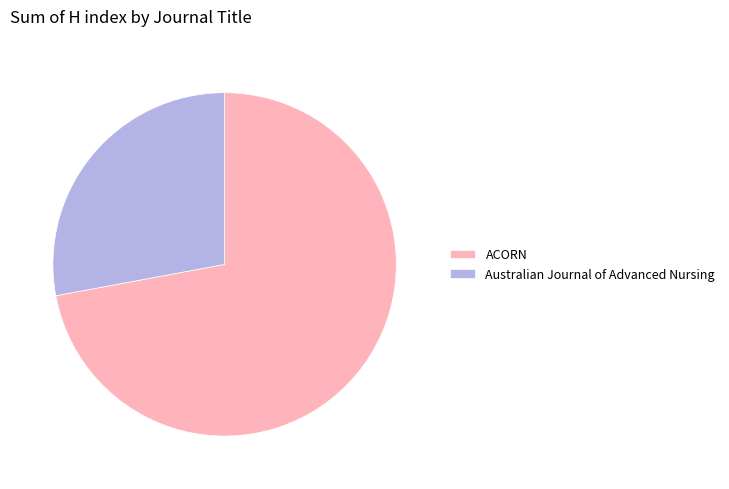

Is ACORN the majority of the pie?

Yes